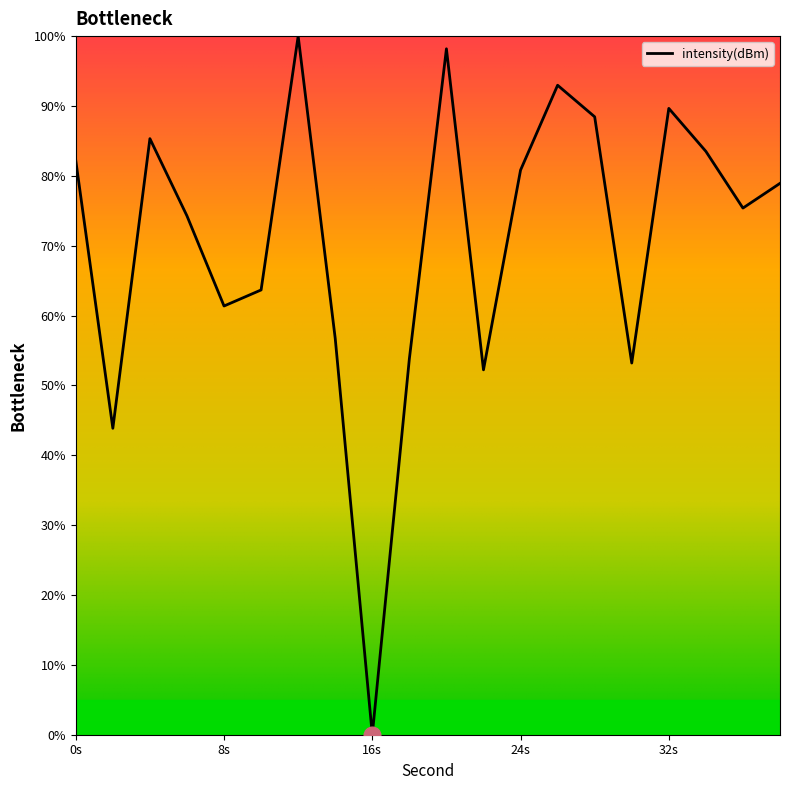

What is the difference between the maximum and minimum values?

100.0